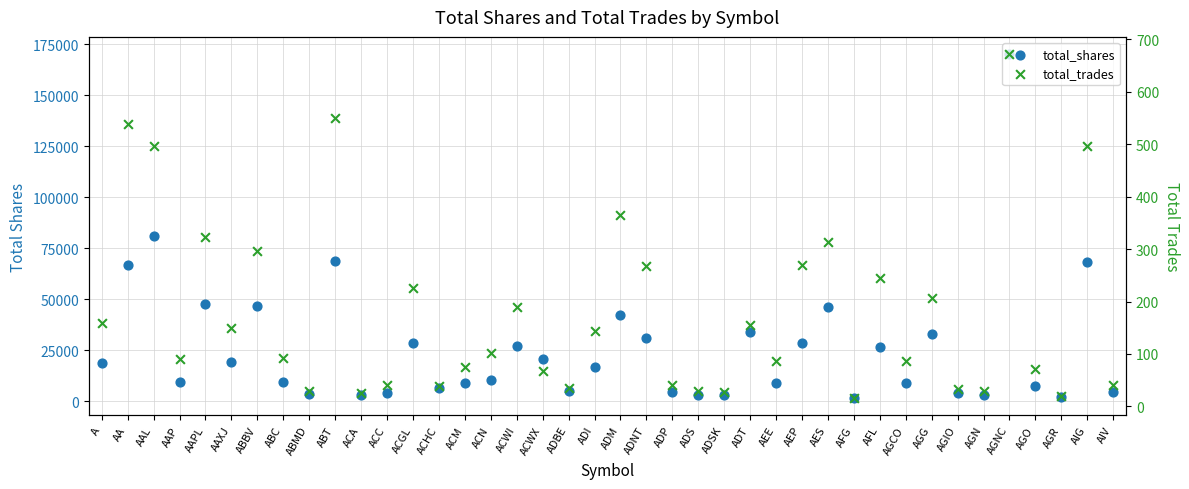

Which series contains the highest Y value?

total_shares